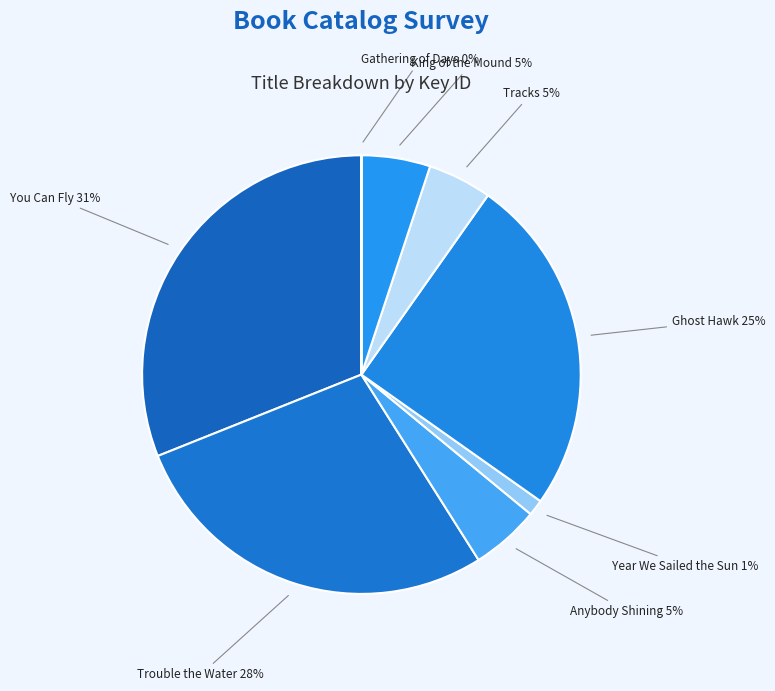

To the nearest percent, what percentage of the pie is Ghost Hawk?

25%